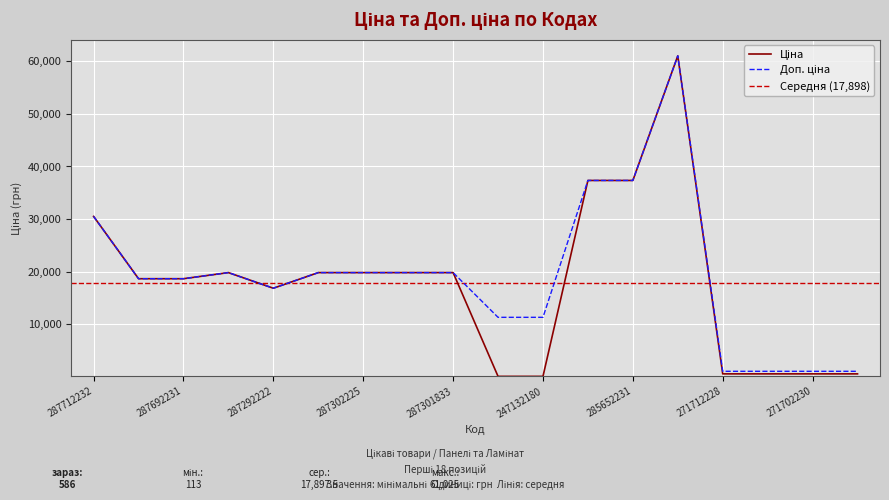

Rank the series at 287302225 from highest to lowest value.

Ціна, Доп. ціна